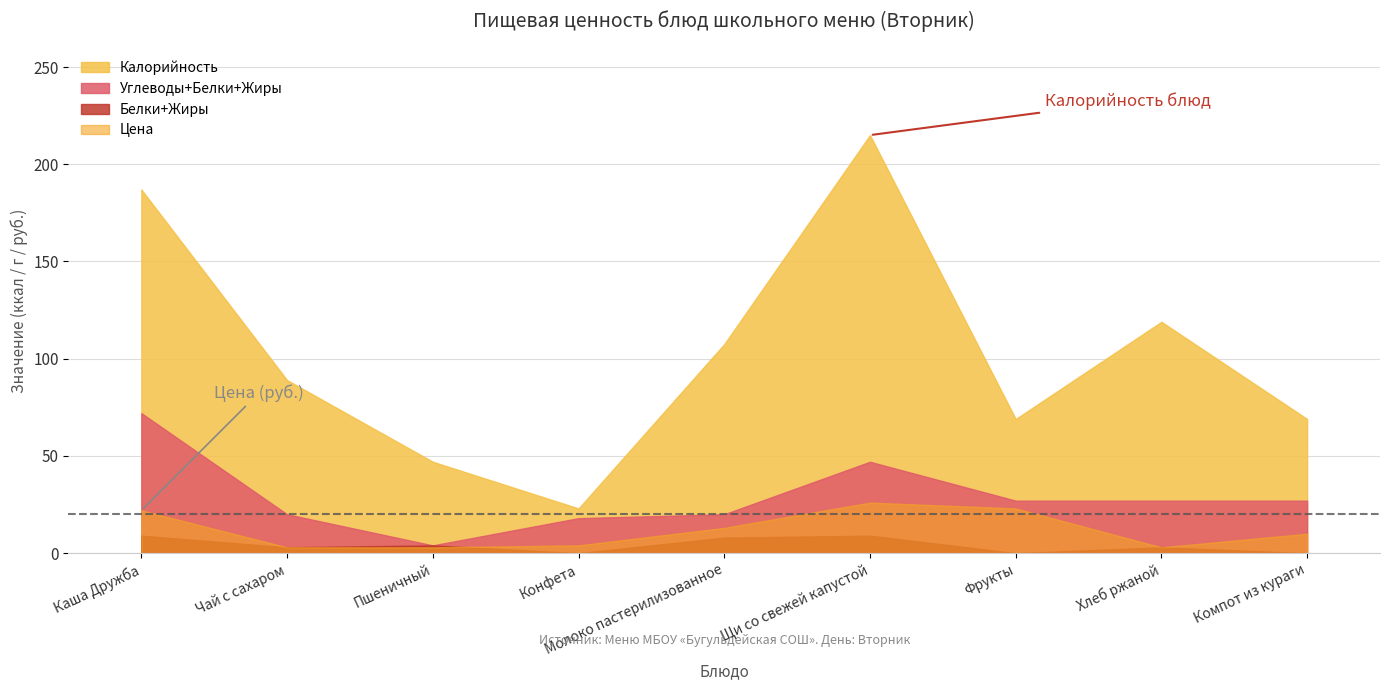

True or false: Белки has more than 0 interior local peaks.

True